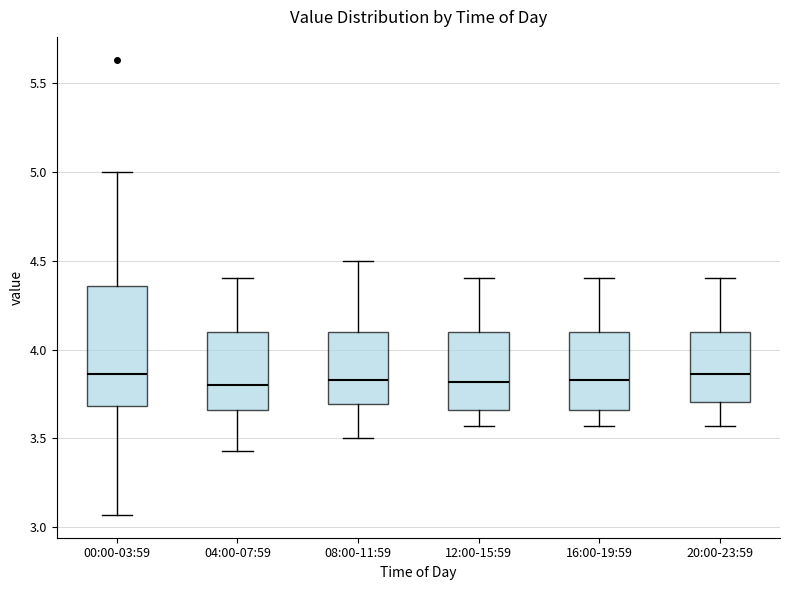

Reading left to right, transcribe this box plot: for each box, give where its median line is, the range the box spans, and where its two whiskers end, as read against the y-axis. The values are not printed on the chart, so give them approximately, as read against the axis.

00:00-03:59: median 3.85, box 3.70 to 4.35, whiskers 3.05 to 5.00
04:00-07:59: median 3.80, box 3.65 to 4.10, whiskers 3.45 to 4.40
08:00-11:59: median 3.85, box 3.70 to 4.10, whiskers 3.50 to 4.50
12:00-15:59: median 3.80, box 3.65 to 4.10, whiskers 3.55 to 4.40
16:00-19:59: median 3.85, box 3.65 to 4.10, whiskers 3.55 to 4.40
20:00-23:59: median 3.85, box 3.70 to 4.10, whiskers 3.55 to 4.40